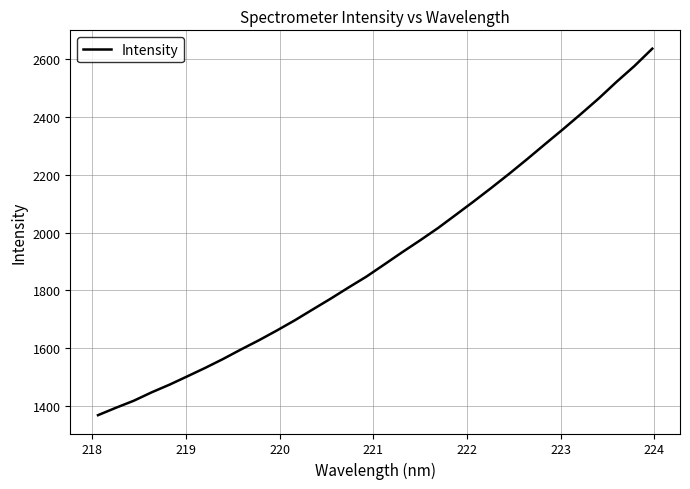

What is the difference between the maximum and minimum values?

1268.9